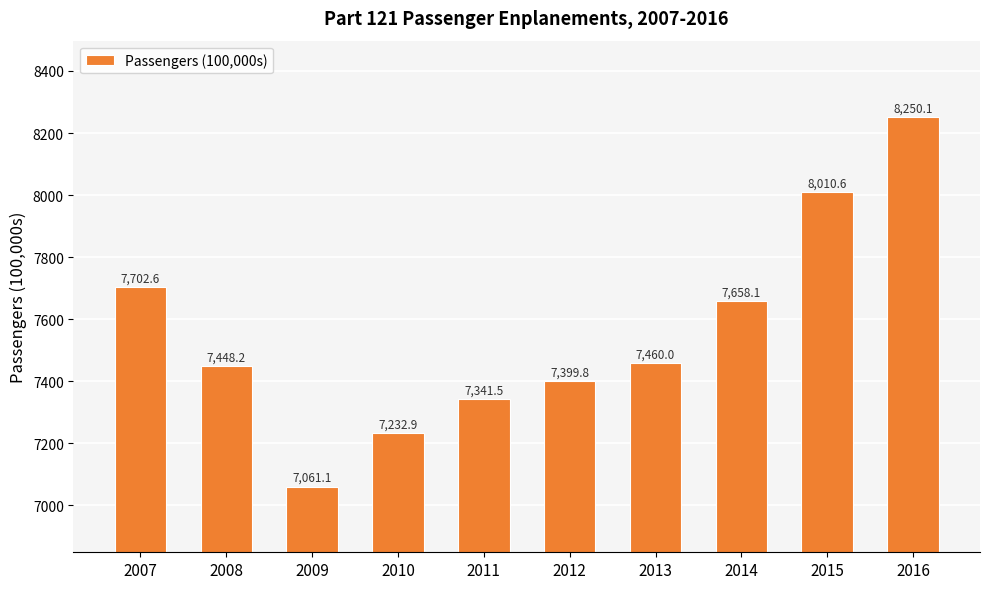

Which has a higher value, 2009 or 2015?

2015